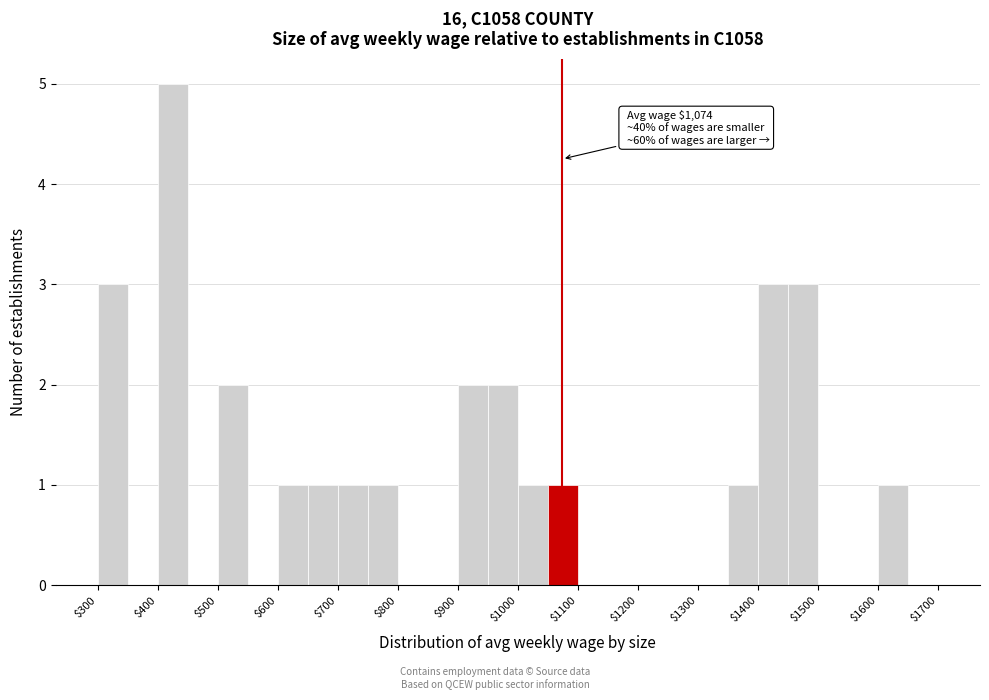

Which range on the x-axis has the tallest bar?

400 to 450